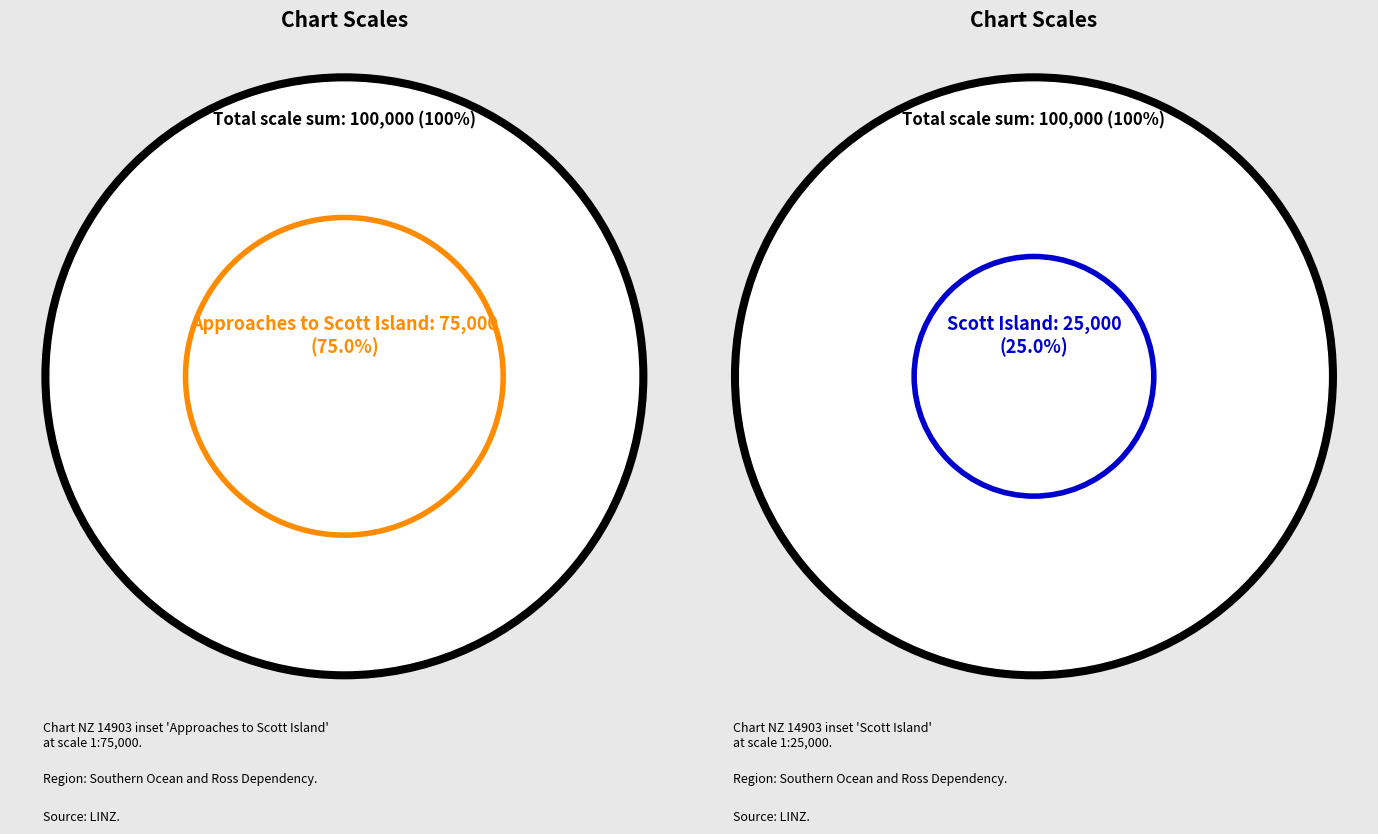

What percentage is the Approaches to Scott Island slice, to the nearest percent?

75%